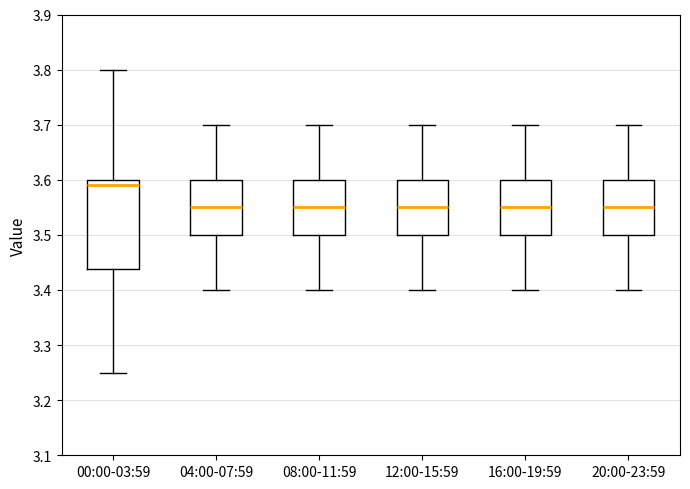

Reading left to right, transcribe this box plot: for each box, give where its median line is, the range the box spans, and where its two whiskers end, as read against the y-axis. The values are not printed on the chart, so give them approximately, as read against the axis.

00:00-03:59: median 3.59, box 3.44 to 3.60, whiskers 3.25 to 3.80
04:00-07:59: median 3.55, box 3.50 to 3.60, whiskers 3.40 to 3.70
08:00-11:59: median 3.55, box 3.50 to 3.60, whiskers 3.40 to 3.70
12:00-15:59: median 3.55, box 3.50 to 3.60, whiskers 3.40 to 3.70
16:00-19:59: median 3.55, box 3.50 to 3.60, whiskers 3.40 to 3.70
20:00-23:59: median 3.55, box 3.50 to 3.60, whiskers 3.40 to 3.70